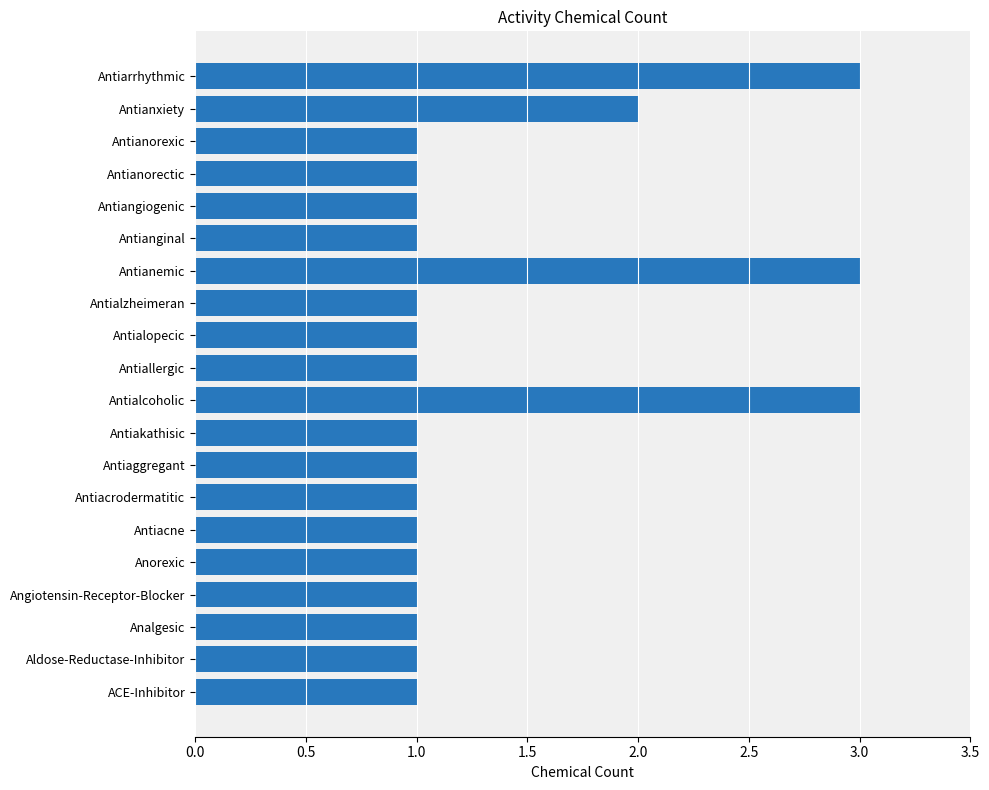

Approximately how many times larger is the value at Antialopecic compared to Antianemic?

0.3